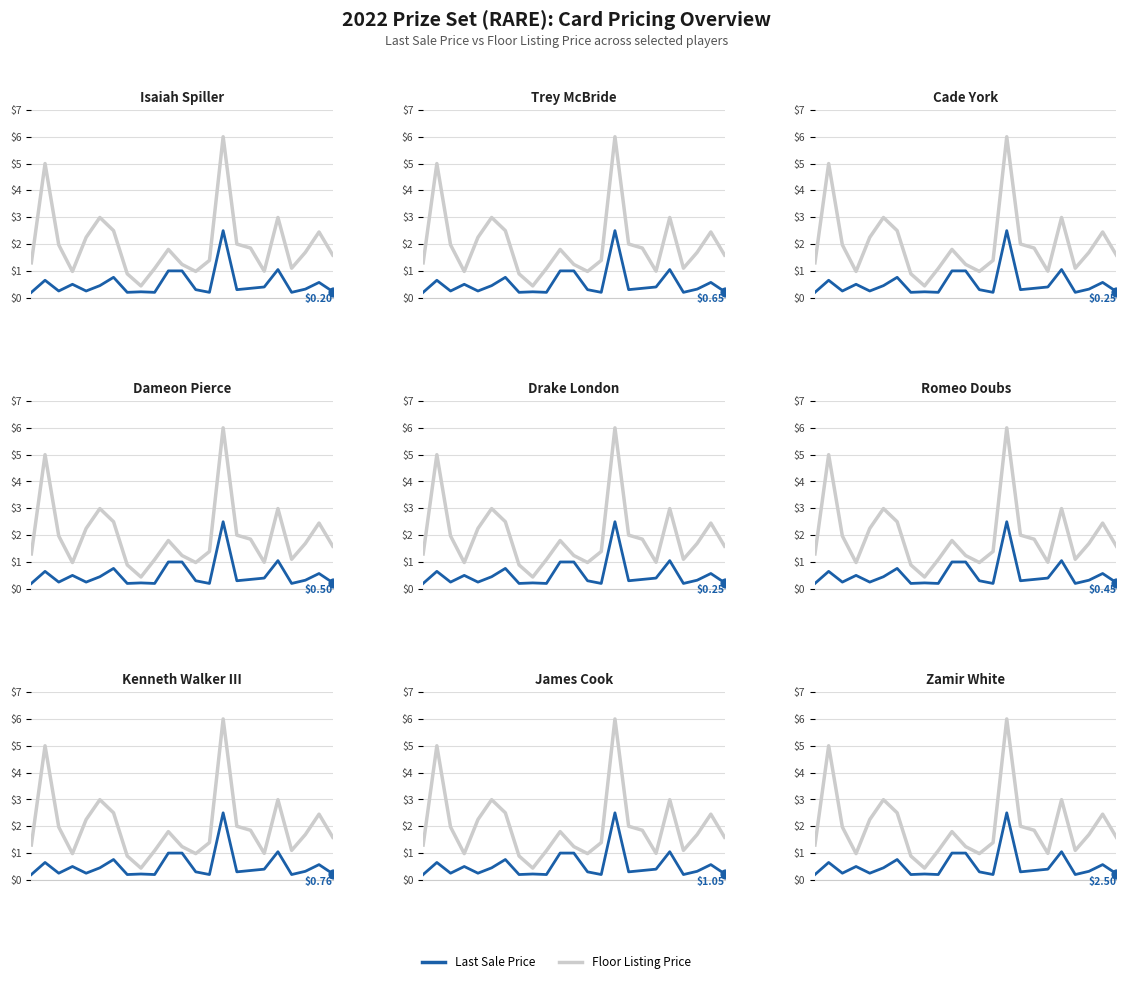

Which series contains the lowest Y value?

Last Sale Price